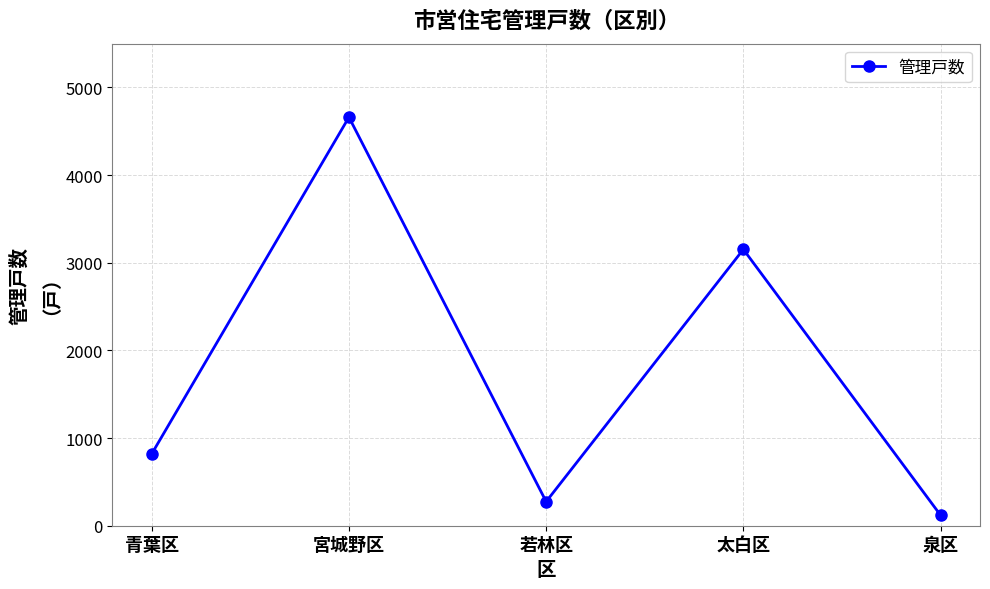

What position from the left is 青葉区?

1